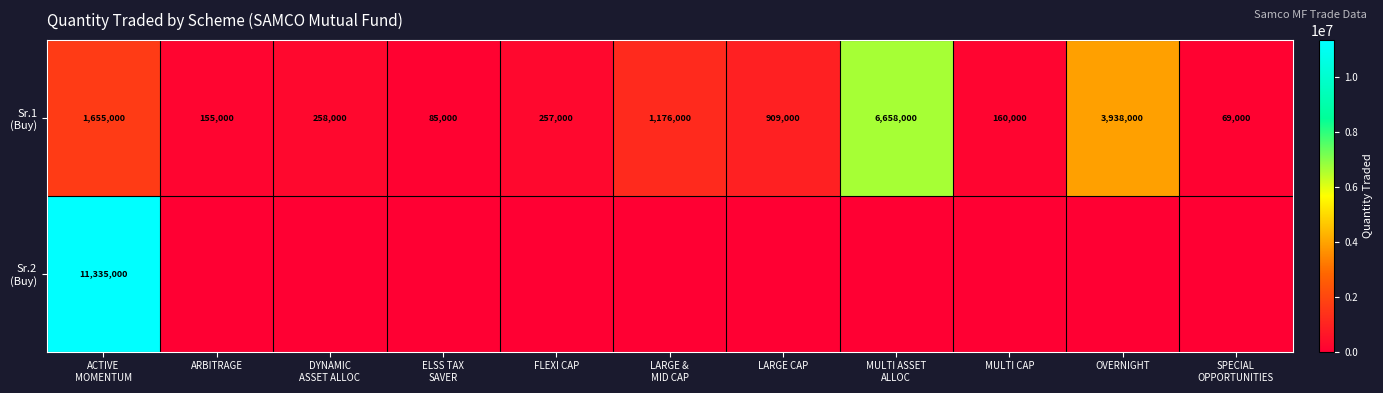

What is the sum of all Sr.1 (Buy) values?

15320000